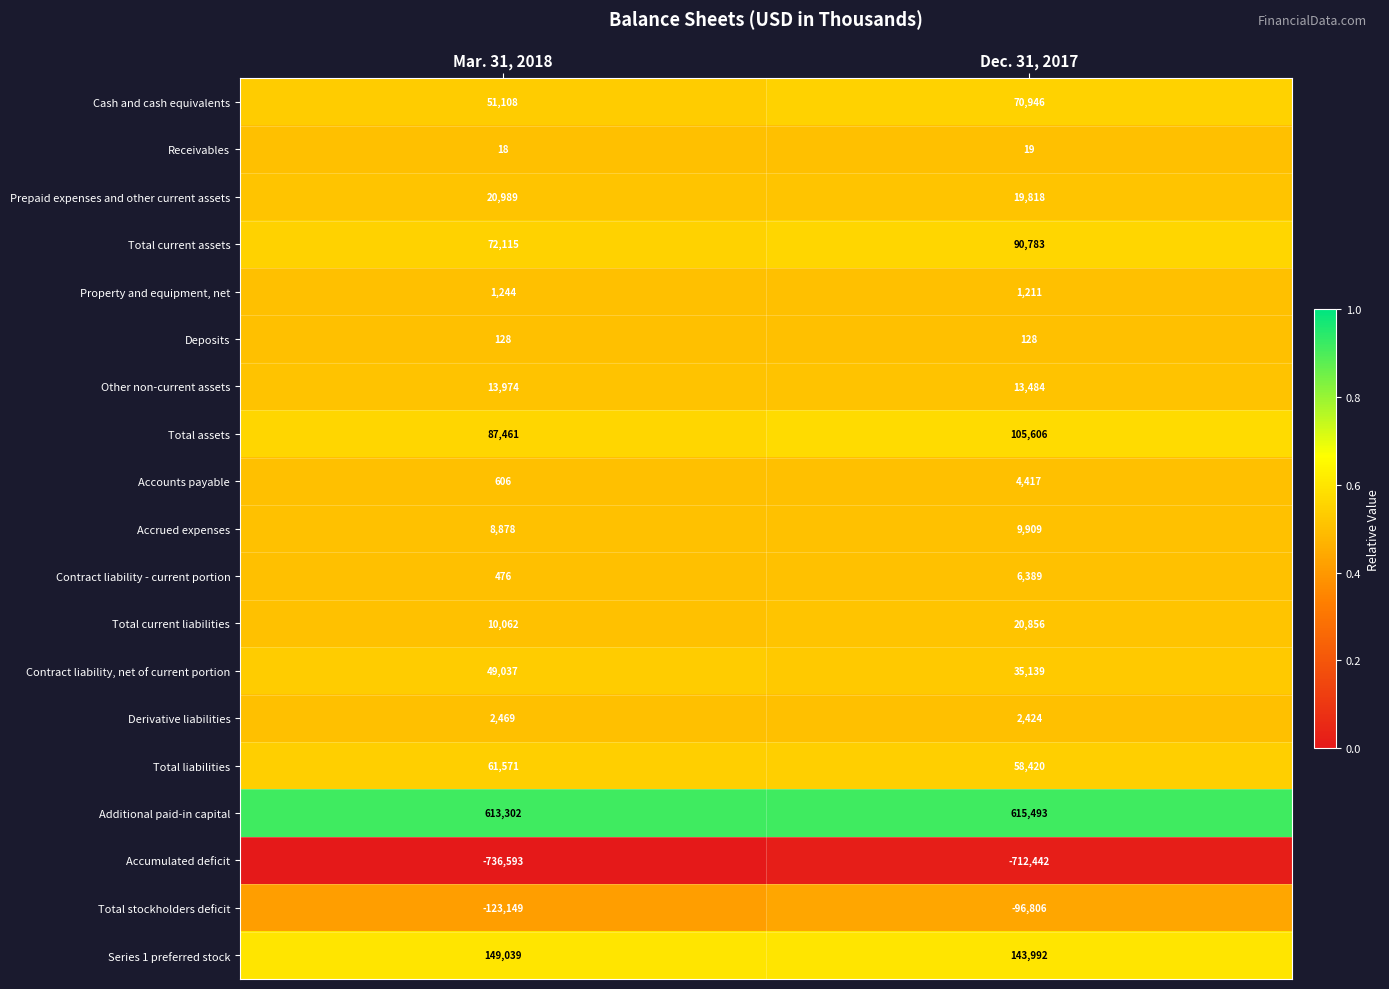

What is the smallest value displayed?

-736593